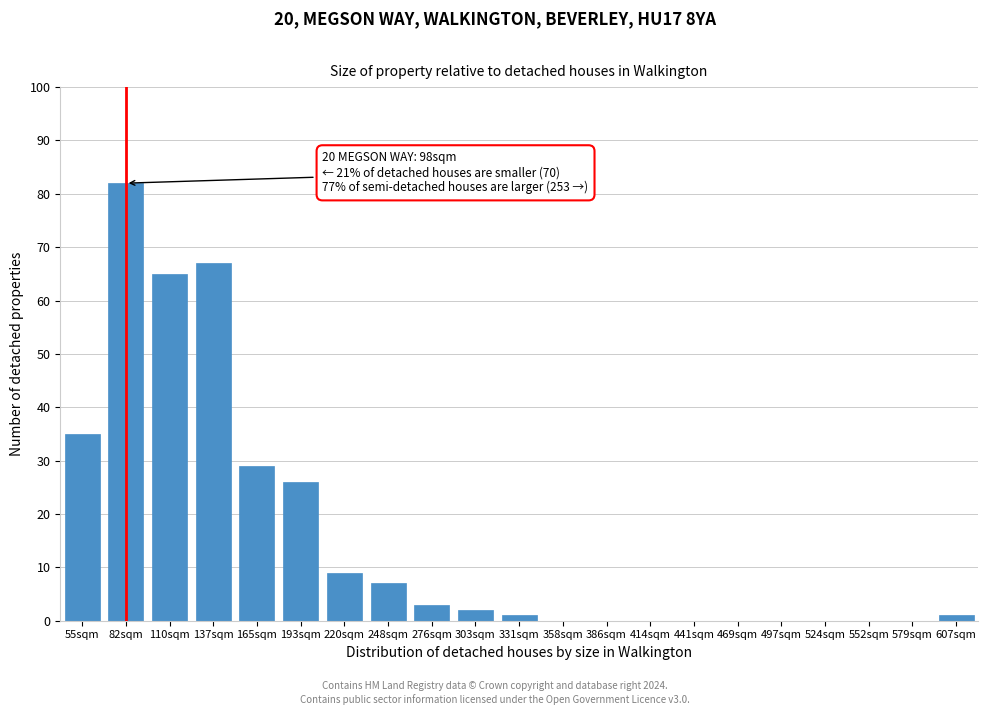

Reading right to left, extract all data points from this chart.

607sqm=1	579sqm=0	552sqm=0	524sqm=0	497sqm=0	469sqm=0	441sqm=0	414sqm=0	386sqm=0	358sqm=0	331sqm=1	303sqm=2	276sqm=3	248sqm=7	220sqm=9	193sqm=26	165sqm=29	137sqm=67	110sqm=65	82sqm=82	55sqm=35